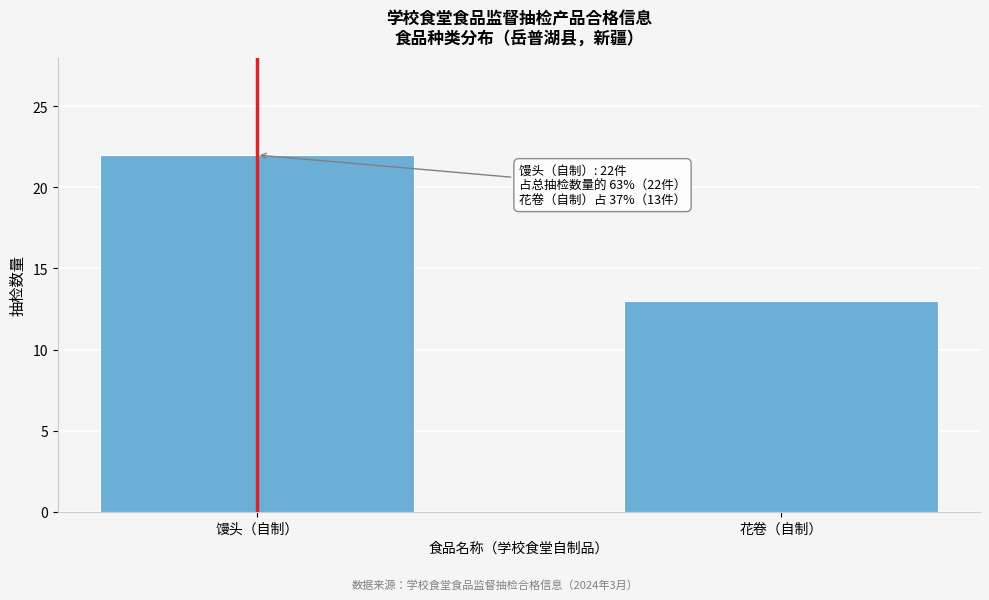

Reading right to left, list all the values displayed in this chart.

13	22